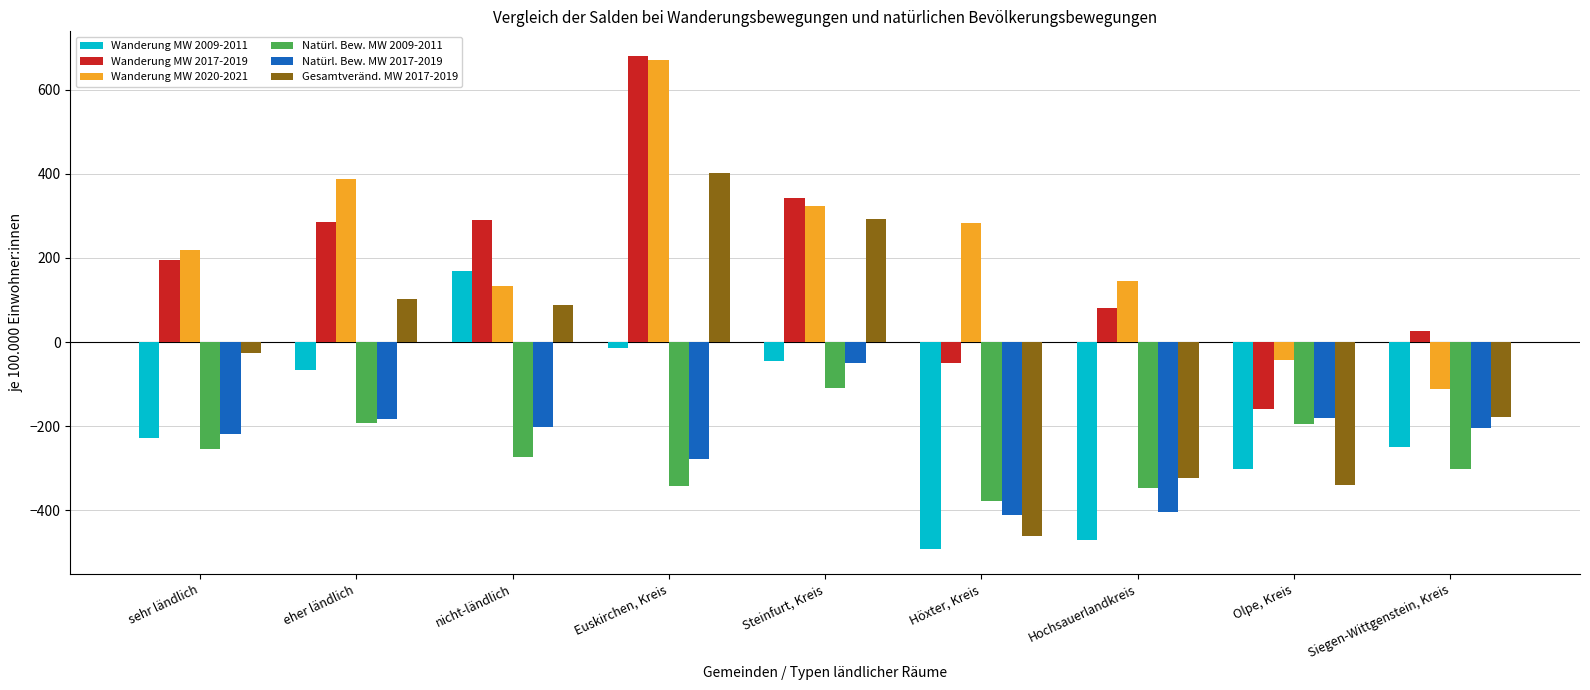

What is the minimum value shown in the chart?

-493.3